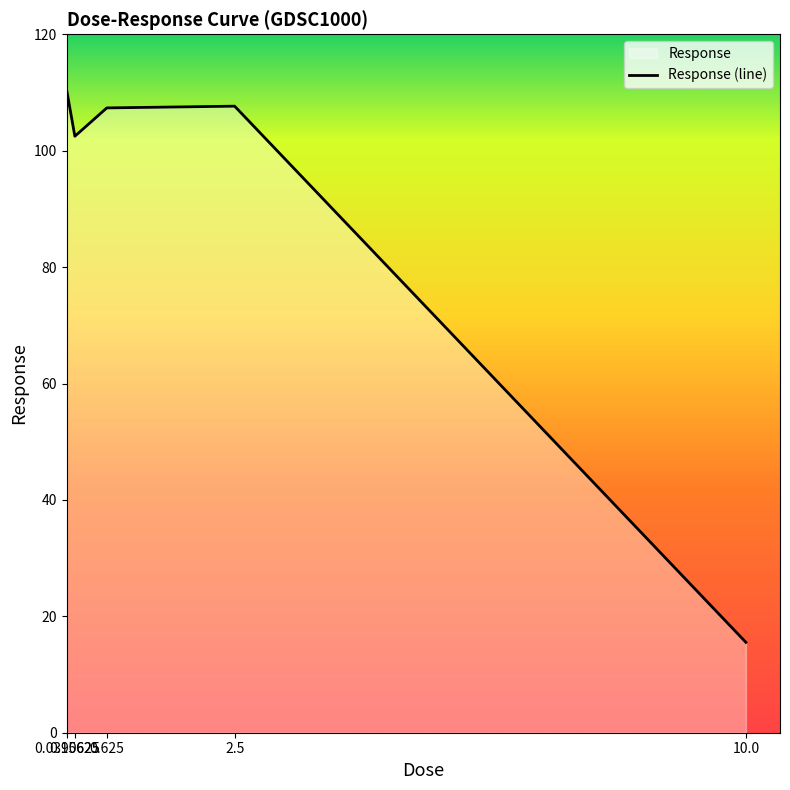

What is the difference between the second highest and minimum values?

92.1